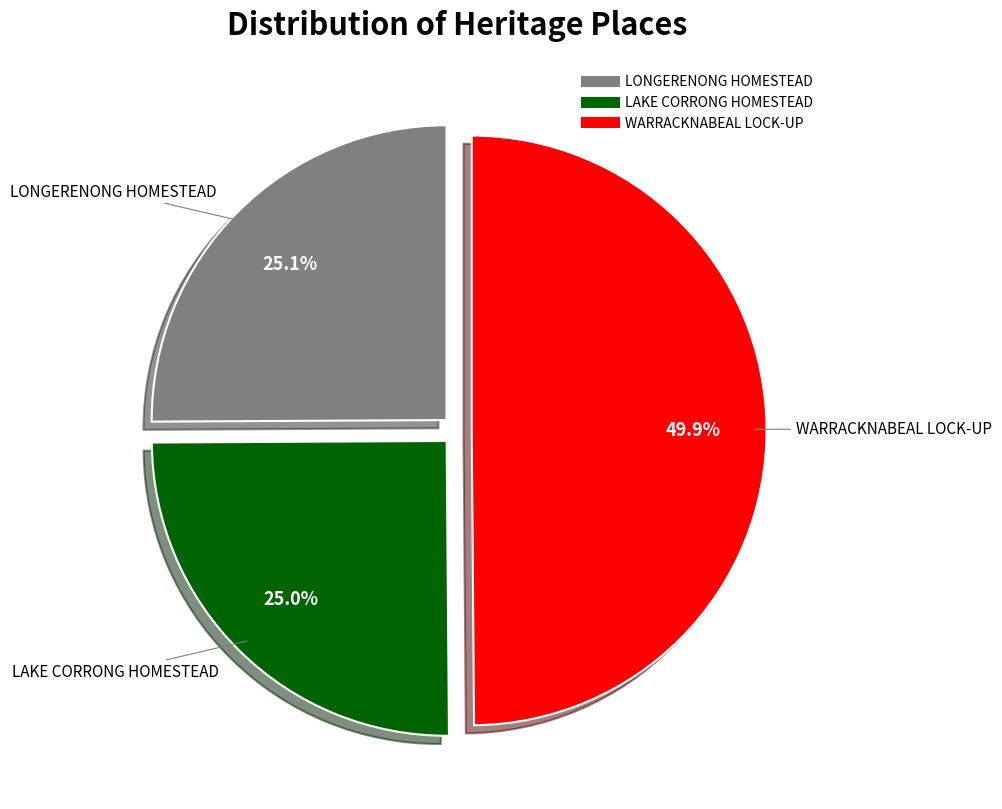

Which category has the biggest portion of the pie?

WARRACKNABEAL LOCK-UP